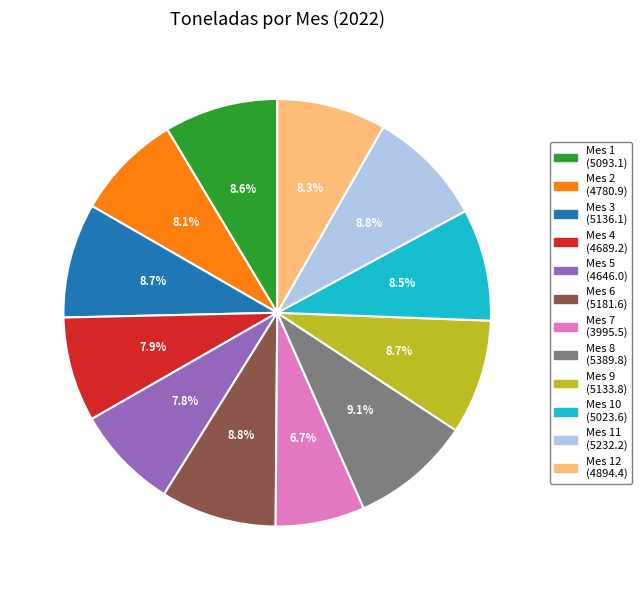

Is there a majority slice in this chart?

No